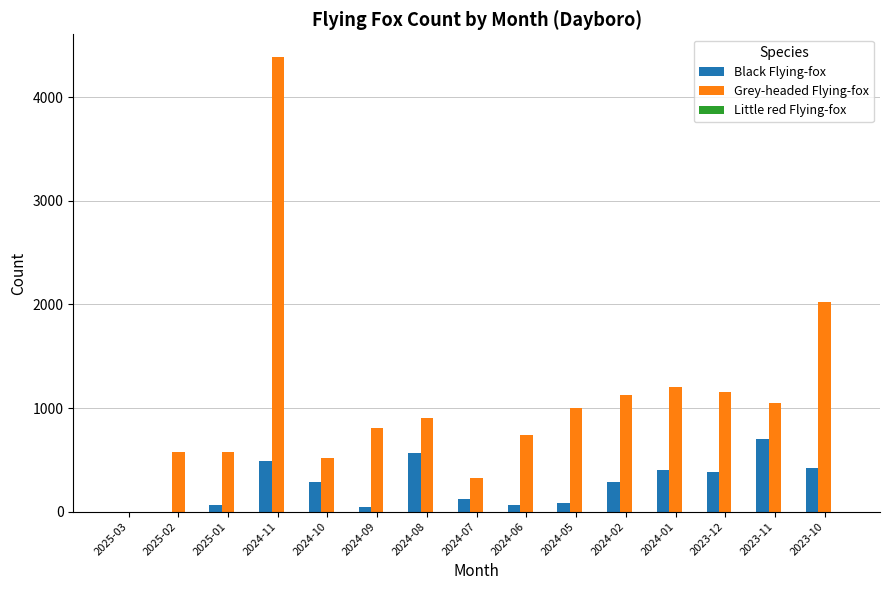

Does the chart contain stacked bars?

No